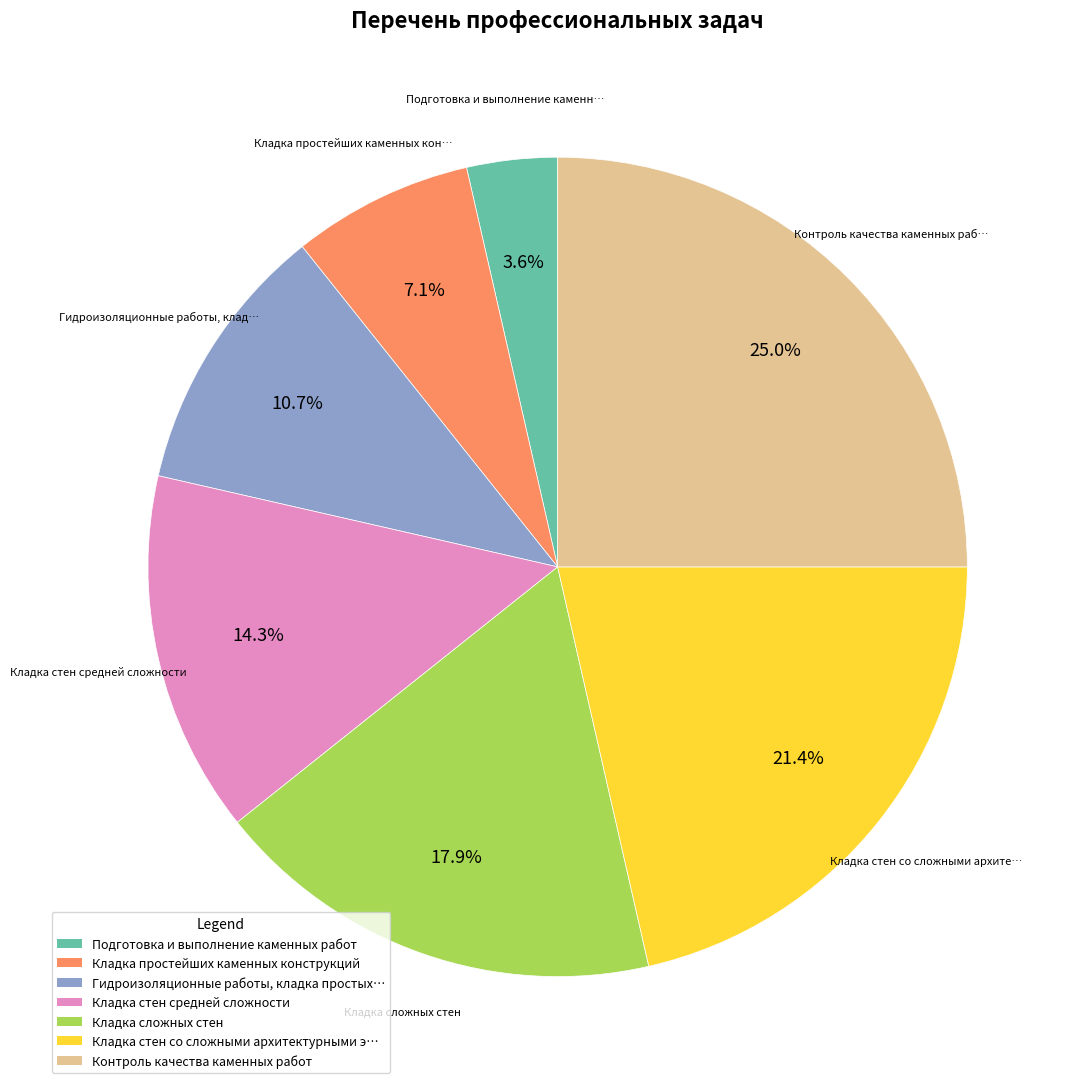

Does any single category account for the majority?

No